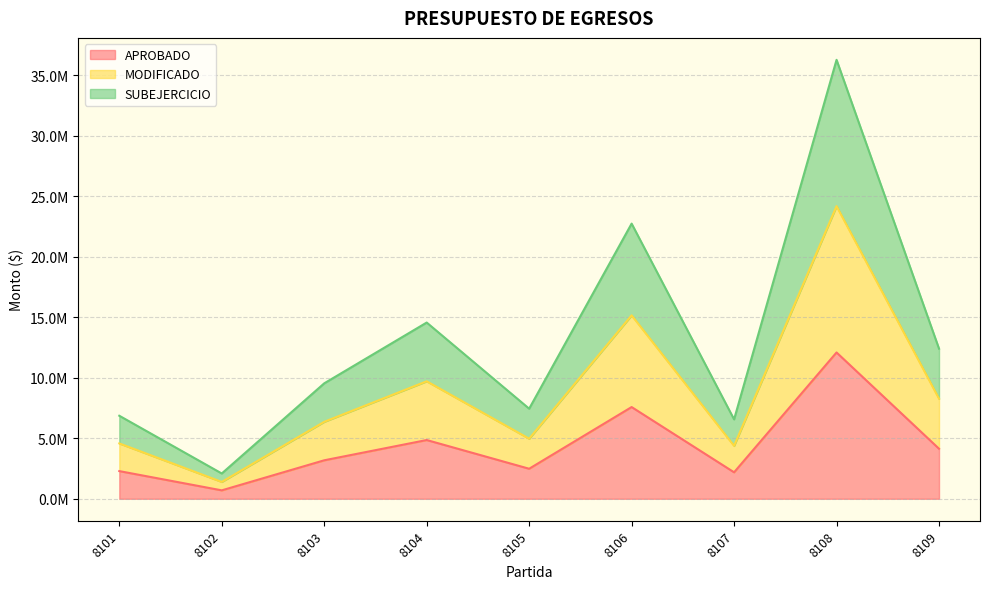

Reading left to right, transcribe all the data shown in this chart.

APROBADO: 8101=2286364.7	8102=696567.7	8103=3178879.5	8104=4852840.0	8105=2480968.6	8106=7576934.3	8107=2186803.7	8108=12086379.4	8109=4133944.5
MODIFICADO: 8101=4572729.4	8102=1393135.3	8103=6357759.0	8104=9705680.0	8105=4961937.3	8106=15153868.6	8107=4373607.3	8108=24172758.8	8109=8267889.0
SUBEJERCICIO: 8101=6859094.1	8102=2089703.0	8103=9536638.4	8104=14558519.9	8105=7442905.9	8106=22730802.8	8107=6560411.0	8108=36259138.2	8109=12401833.5